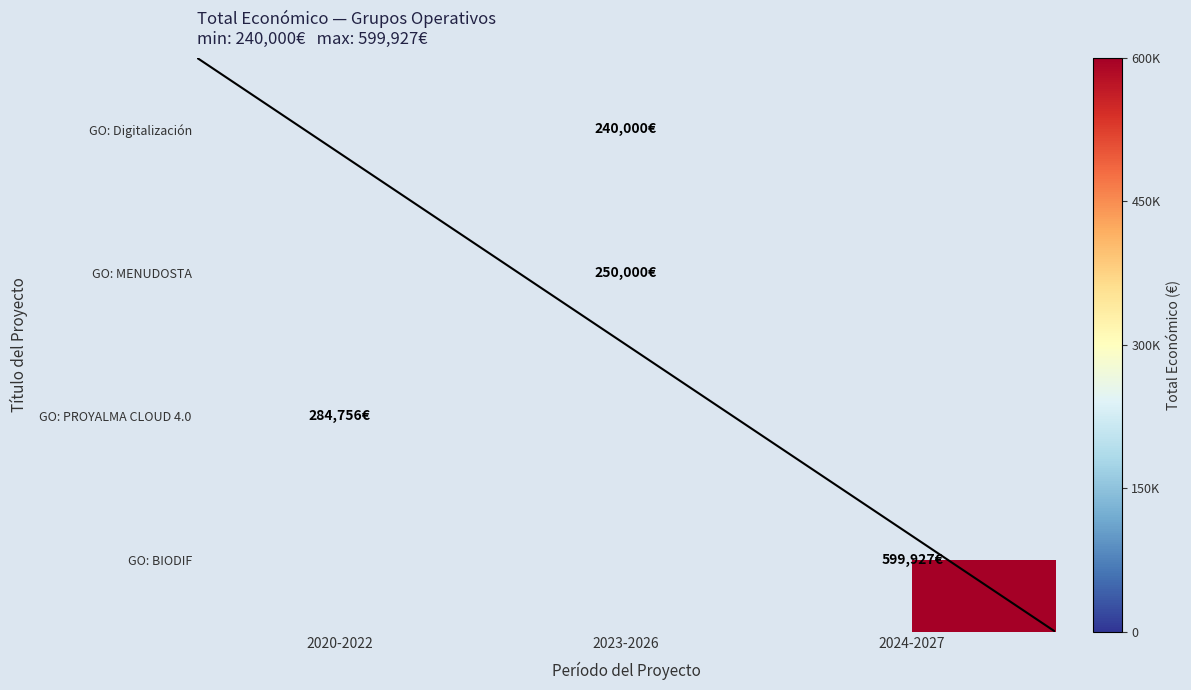

What is the difference between the Grupo Operativo: Digitalización del acc... values at 3 and 2?

315171